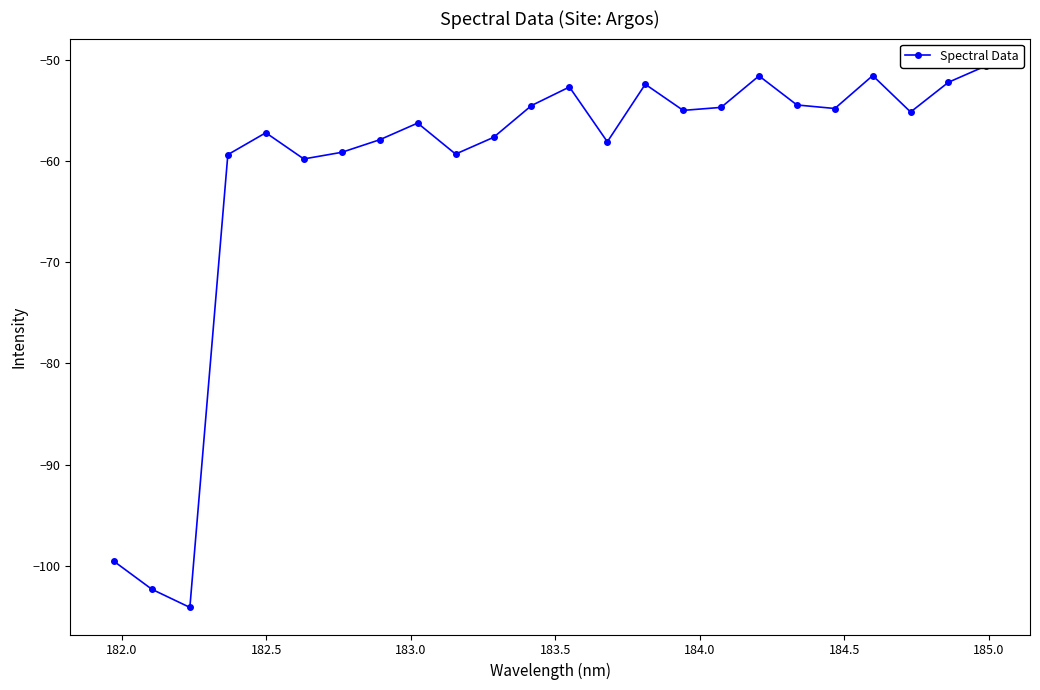

Does the chart have visible grid lines?

No